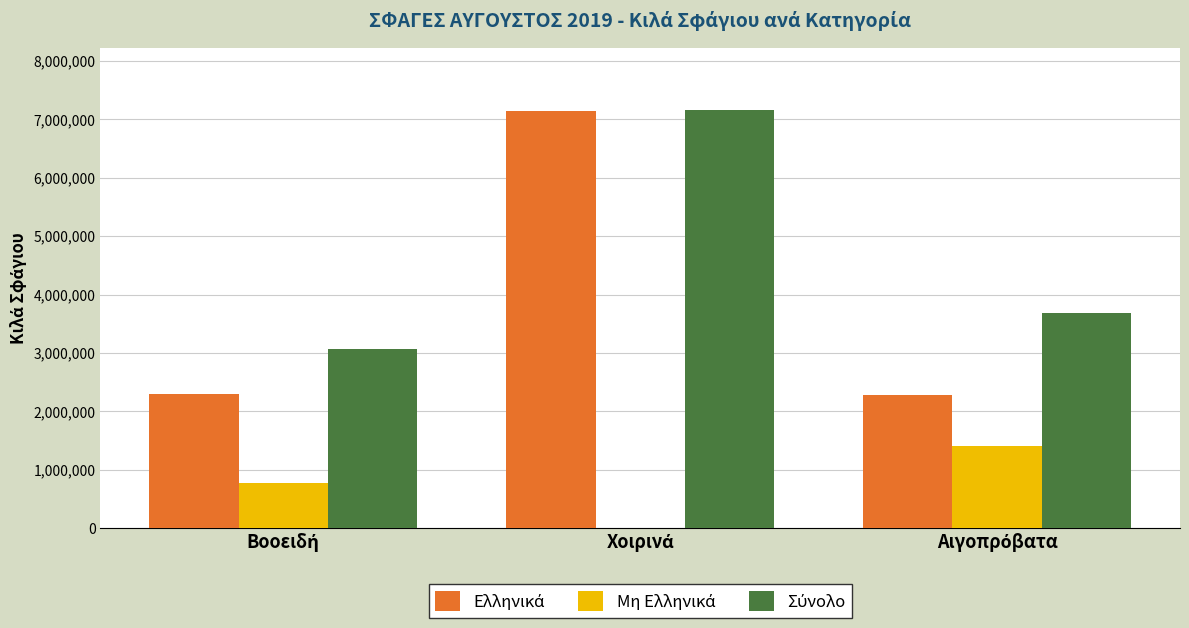

What is the greatest value displayed?

7155231